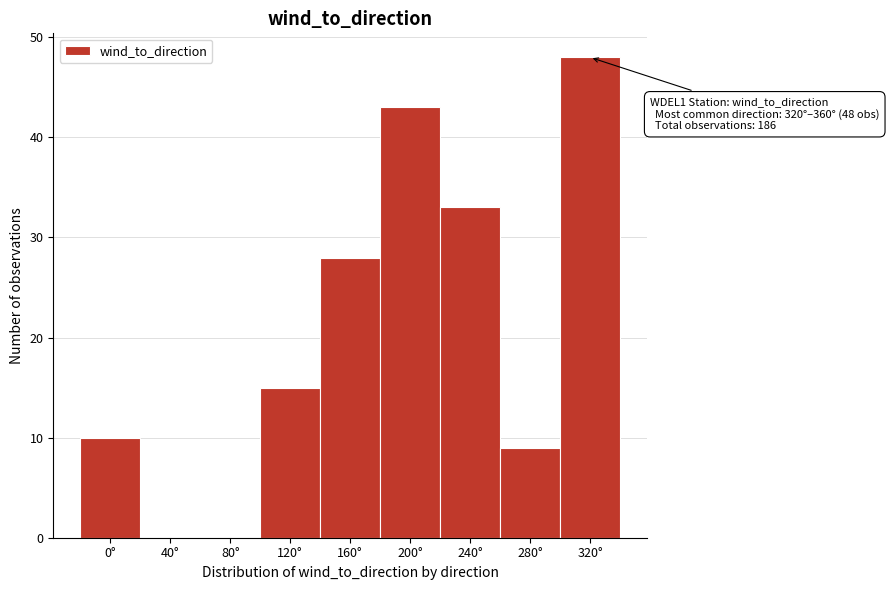

Reading right to left, what are all the values shown in this chart?

320°=48	280°=9	240°=33	200°=43	160°=28	120°=15	80°=0	40°=0	0°=10